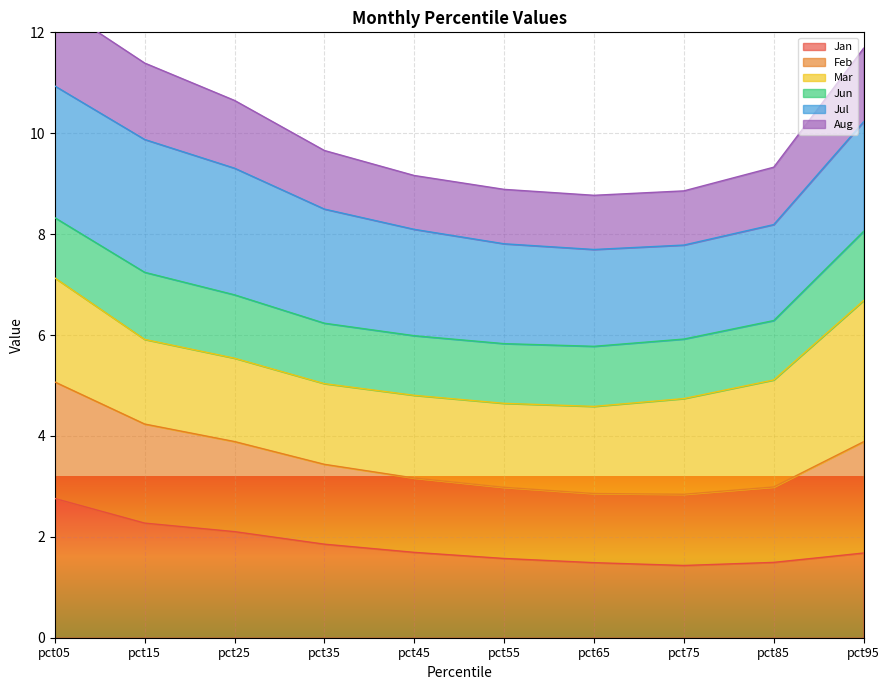

True or false: Jan has more than 1 points higher than both neighbors.

False